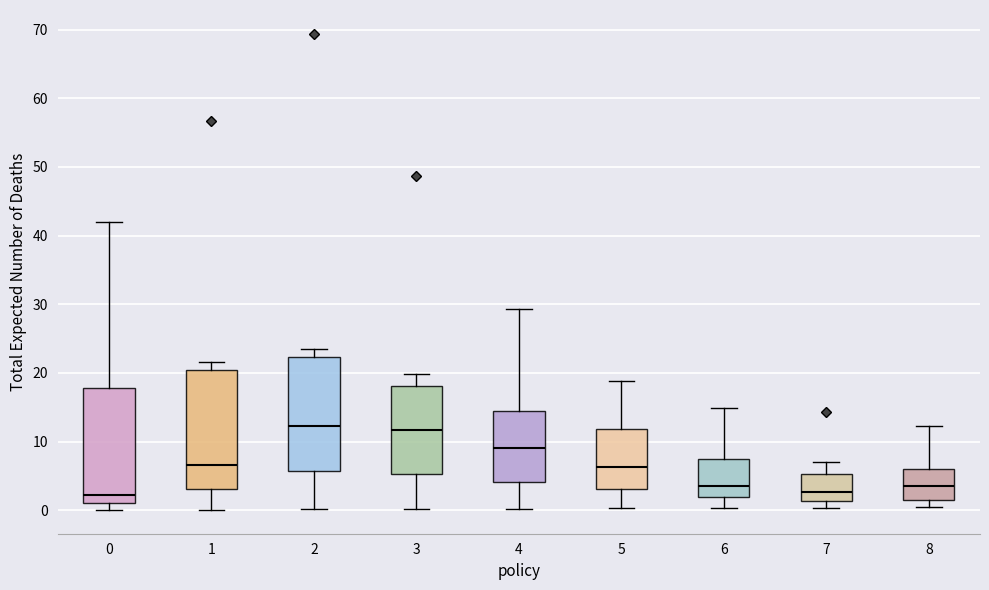

Reading left to right, transcribe this box plot: for each box, give where its median line is, the range the box spans, and where its two whiskers end, as read against the y-axis. The values are not printed on the chart, so give them approximately, as read against the axis.

0: median 2, box 1 to 18, whiskers 0 to 42
1: median 7, box 3 to 20, whiskers 0 to 22
2: median 12, box 6 to 22, whiskers 0 to 23
3: median 12, box 5 to 18, whiskers 0 to 20
4: median 9, box 4 to 14, whiskers 0 to 29
5: median 6, box 3 to 12, whiskers 0 to 19
6: median 4, box 2 to 7, whiskers 0 to 15
7: median 3, box 1 to 5, whiskers 0 to 7
8: median 3, box 2 to 6, whiskers 0 to 12